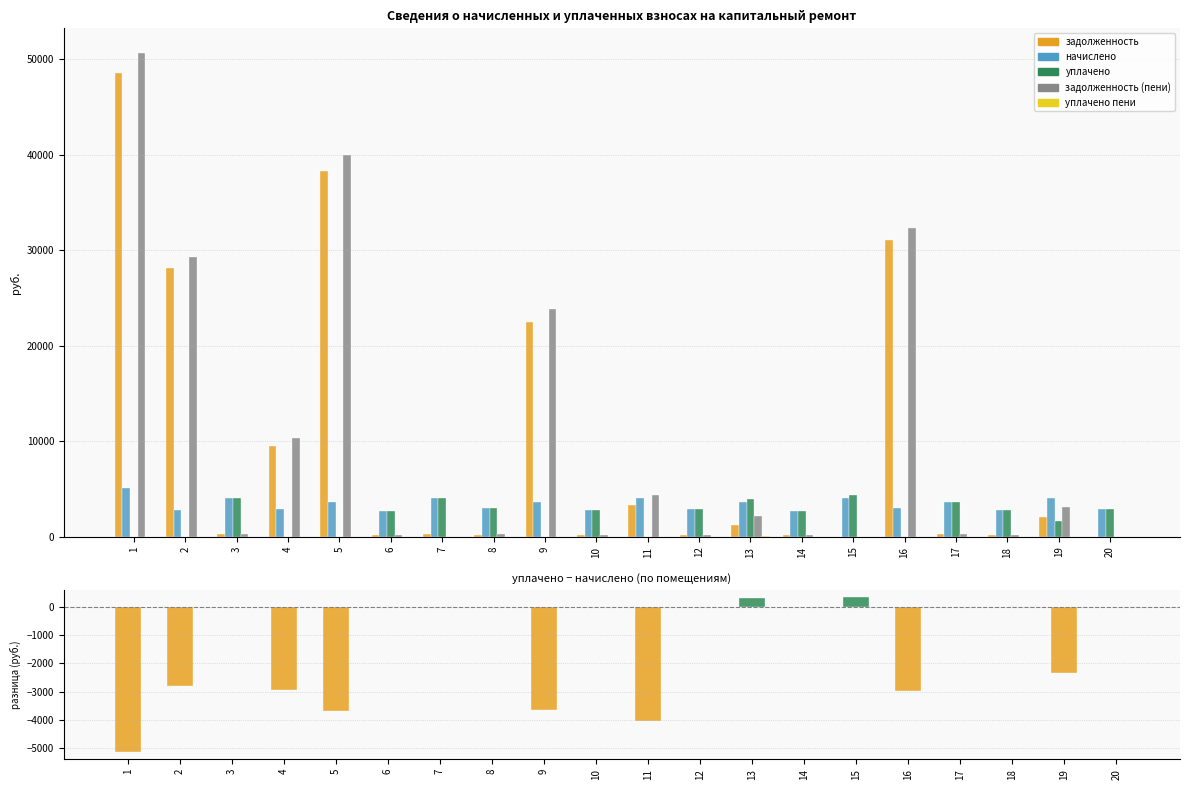

Reading left to right, list all the values displayed in this chart.

задолженность: 1=48540.4	2=28098.0	3=339.0	4=9471.9	5=38330.9	6=228.2	7=336.5	8=248.3	9=22461.8	10=232.4	11=3294.0	12=245.0	13=1220.3	14=228.2	15=0.0	16=31083.8	17=303.7	18=232.4	19=2035.2	20=0.0
начислено: 1=5124.6	2=2798.9	3=4067.5	4=2939.9	5=3674.9	6=2738.5	7=4037.3	8=2980.1	9=3644.6	10=2788.8	11=4027.2	12=2939.9	13=3644.6	14=2738.5	15=4047.4	16=2980.1	17=3644.6	18=2788.8	19=4027.2	20=2939.9
уплачено: 1=0.0	2=0.0	3=4067.5	4=0.0	5=0.0	6=2738.5	7=4038.0	8=2980.9	9=0.0	10=2788.8	11=0.0	12=2940.3	13=3949.1	14=2738.5	15=4386.7	16=0.0	17=3644.6	18=2788.7	19=1678.0	20=2939.9
задолженность (пени): 1=50675.5	2=29284.8	3=339.0	4=10396.4	5=39913.8	6=228.2	7=0.0	8=250.8	9=23795.3	10=232.4	11=4368.4	12=245.0	13=2154.7	14=228.2	15=0.0	16=32367.4	17=303.7	18=232.4	19=3082.7	20=0.0
уплачено пени: 1=0.0	2=0.0	3=0.0	4=0.0	5=0.0	6=0.0	7=0.0	8=15.4	9=0.0	10=0.0	11=0.0	12=0.0	13=124.8	14=0.0	15=0.8	16=0.0	17=0.0	18=0.0	19=1.5	20=0.0
уплачено - начислено: 1=-5124.6	2=-2798.9	3=0.0	4=-2939.9	5=-3674.9	6=0.0	7=0.7	8=0.8	9=-3644.6	10=0.0	11=-4027.2	12=0.4	13=304.5	14=0.0	15=339.3	16=-2980.1	17=0.0	18=-0.1	19=-2349.2	20=0.0